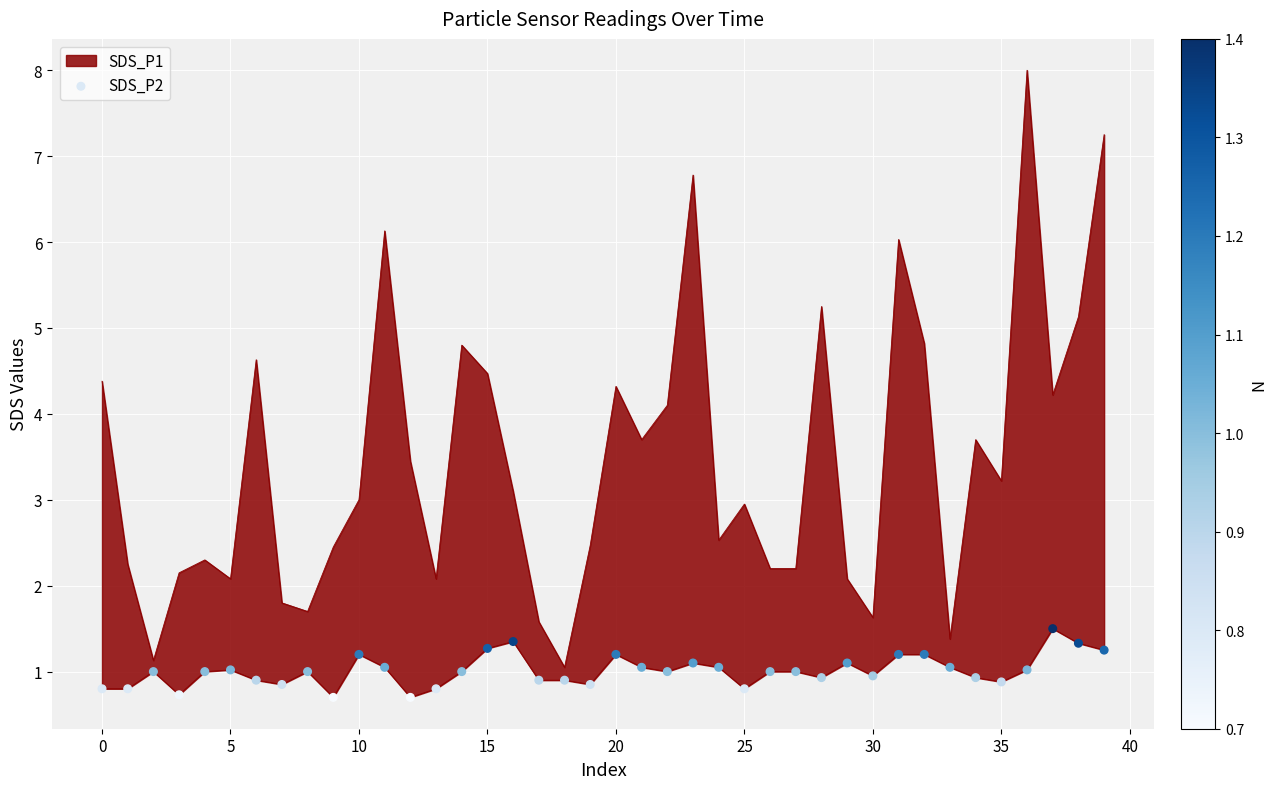

Which has a higher value, 22 or 13?

22